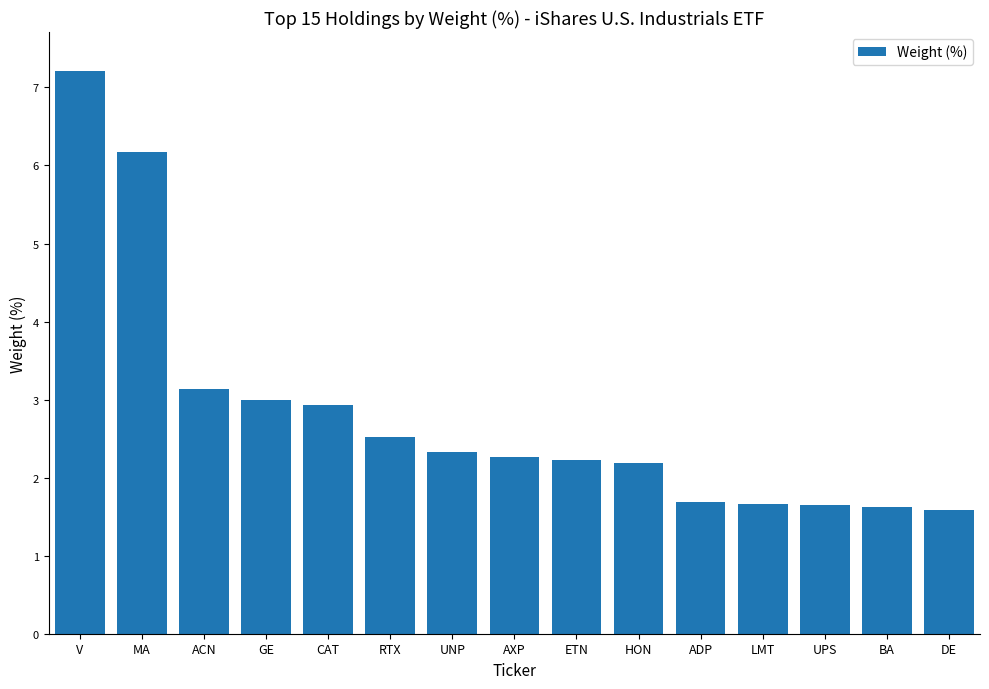

What is the ratio of the value at ACN to the value at HON?

1.4